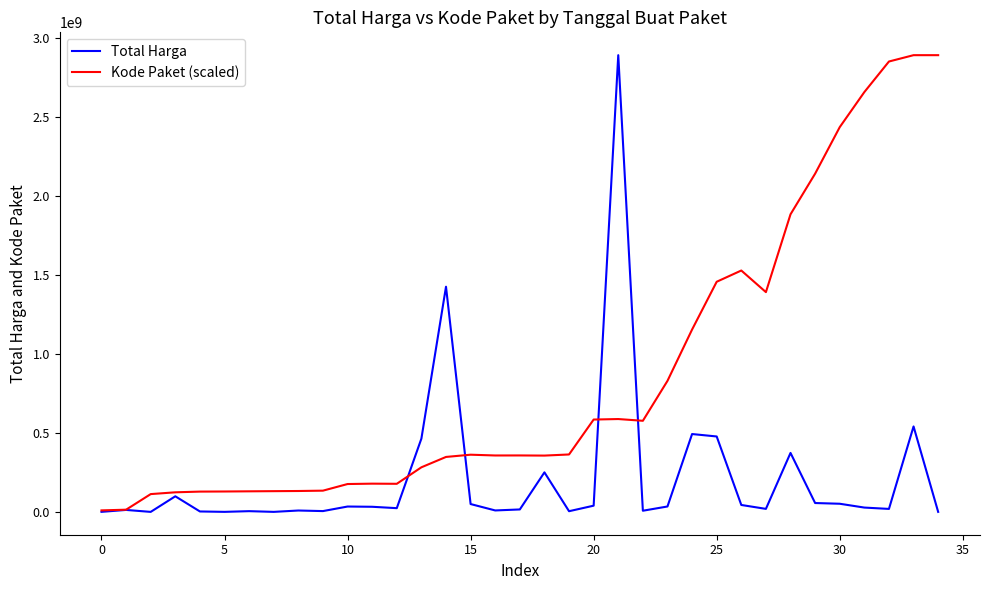

In Total Harga, how many points are higher than both neighbors (excluding endpoints)?

11